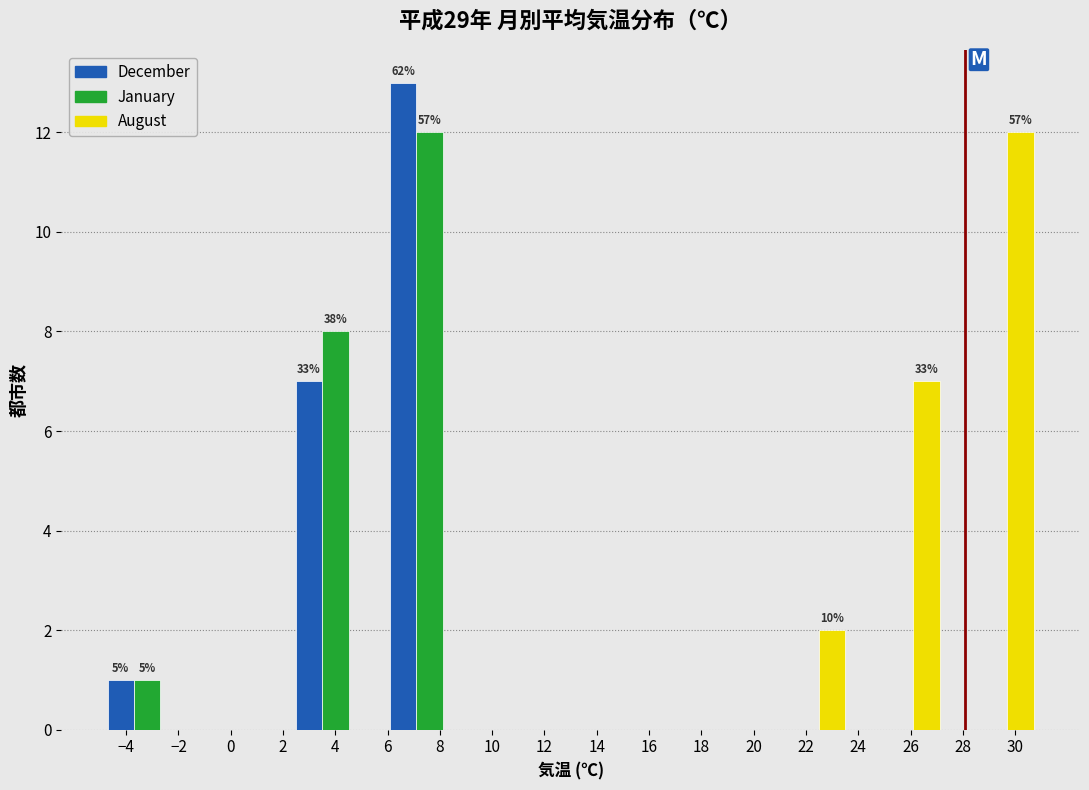

In the August series, which range on the x-axis has the tallest bar?

27.4 to 31.0